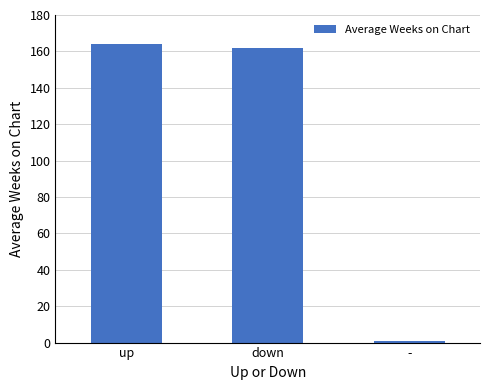

Read the value at down.

161.6